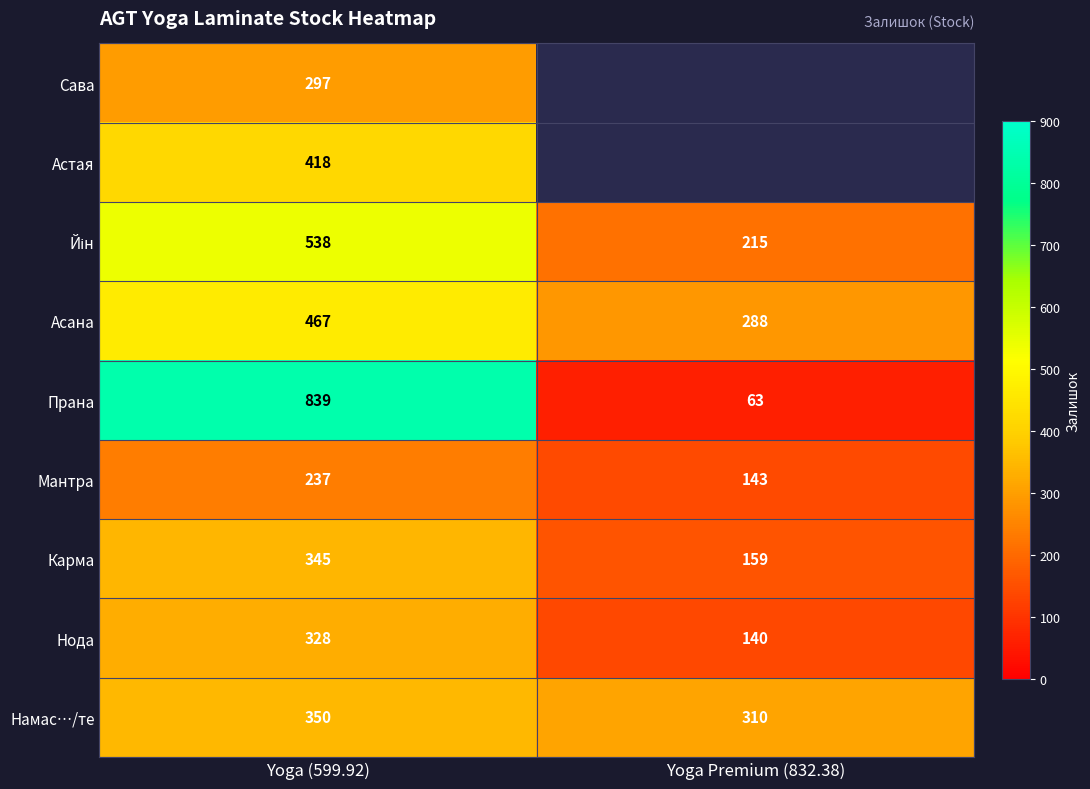

What value does the Асана series have at Yoga (599.92), to the nearest 50?

450